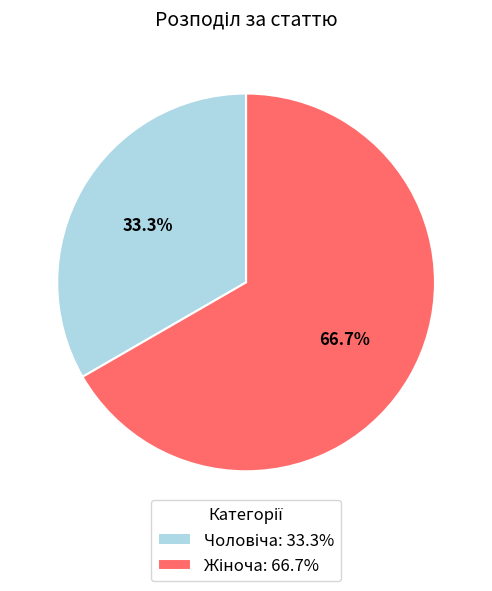

Does any single category account for the majority?

Yes